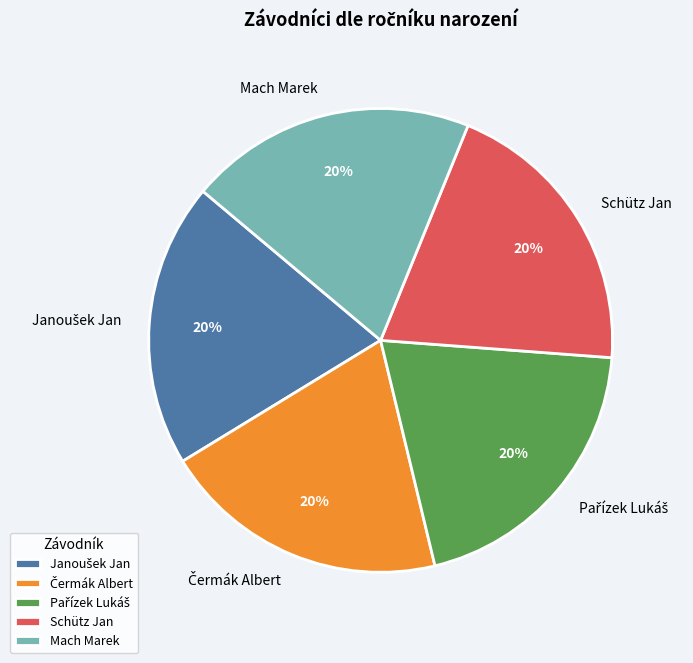

Is it true that Mach Marek is 20% of the pie?

True